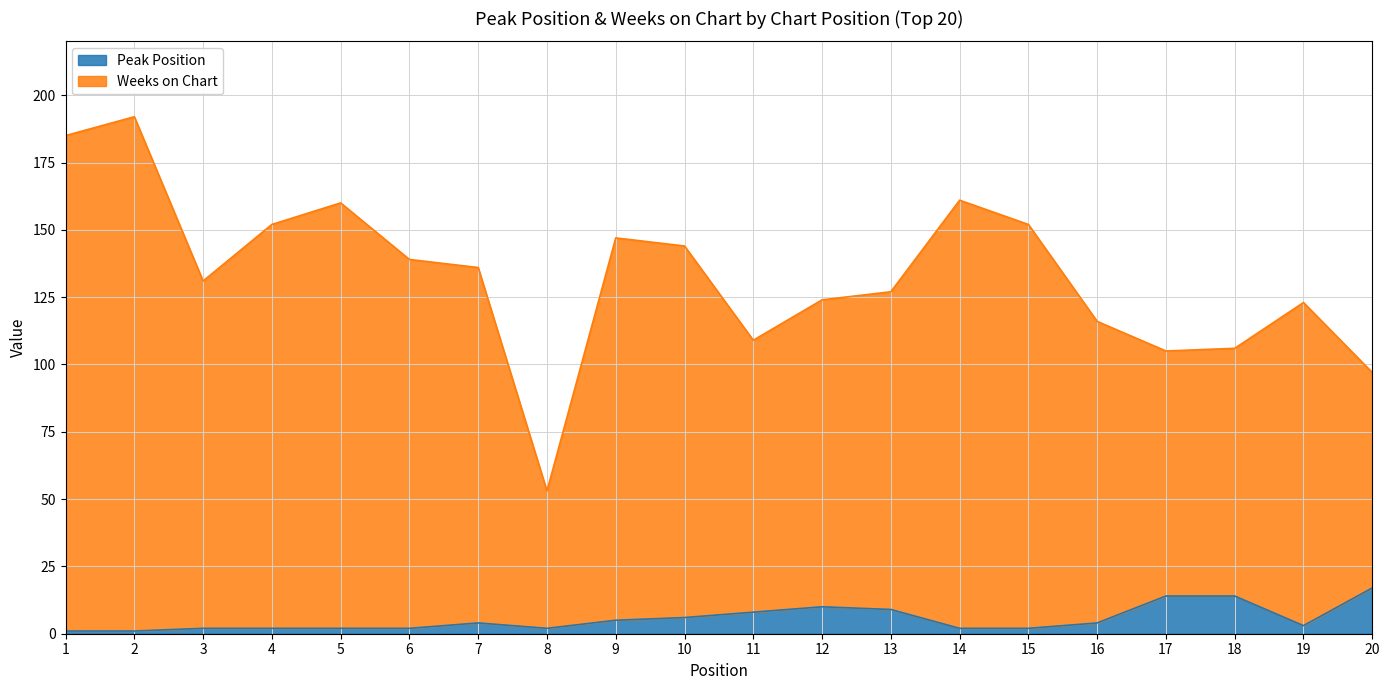

Which label corresponds to the largest value in the chart?

2